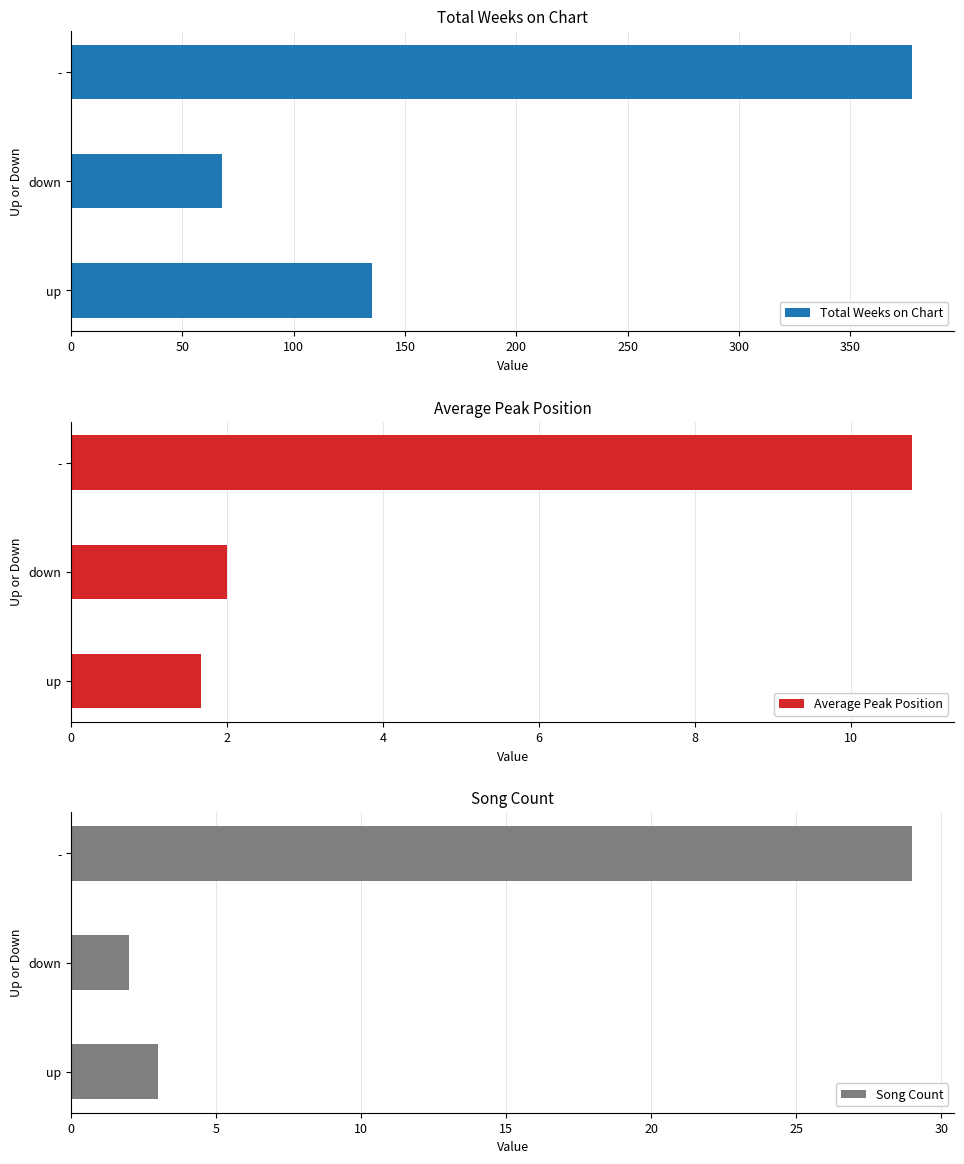

The value of Total Weeks on Chart at up is 64. True or false?

False